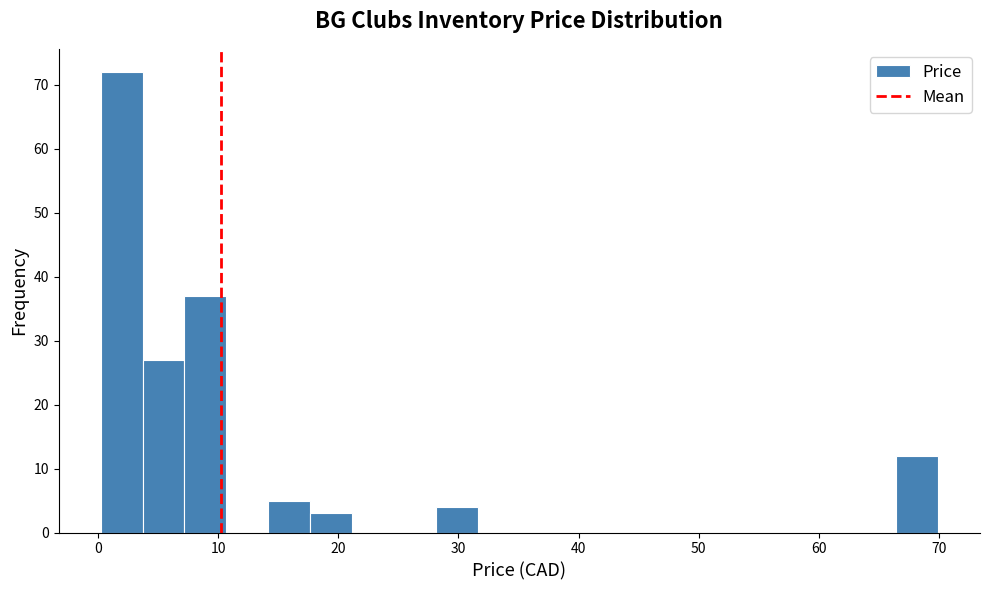

Read against the x-axis, roughly where is the centre of the tallest bar?

2